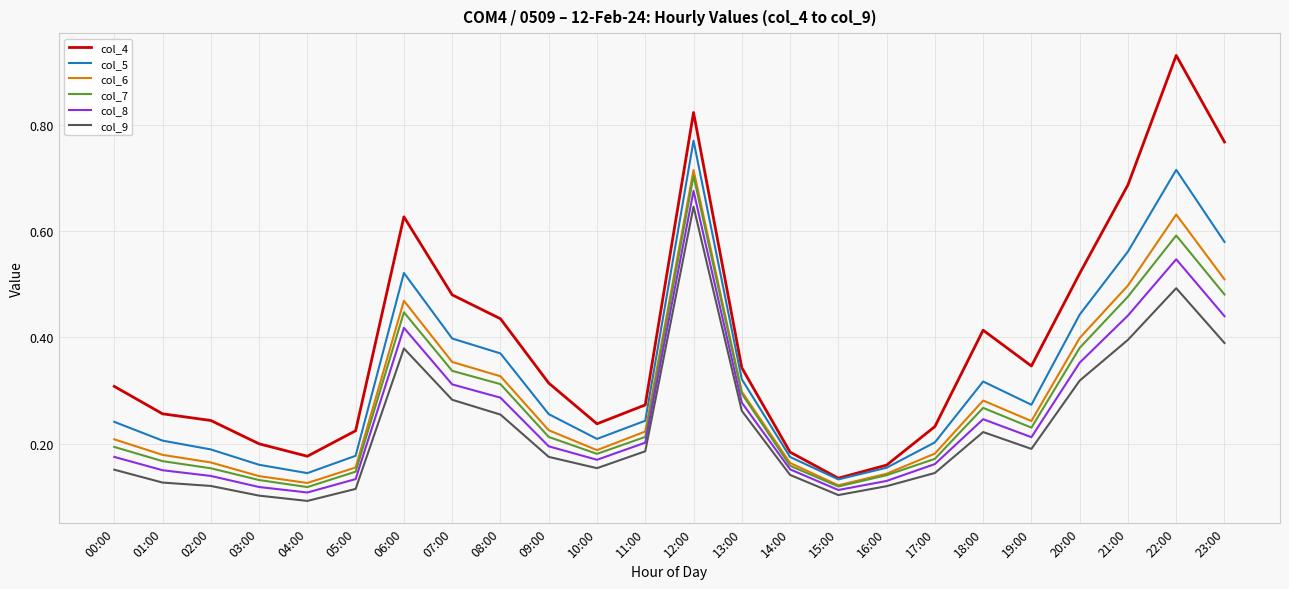

True or false: col_7 has more than 2 points higher than both neighbors.

True